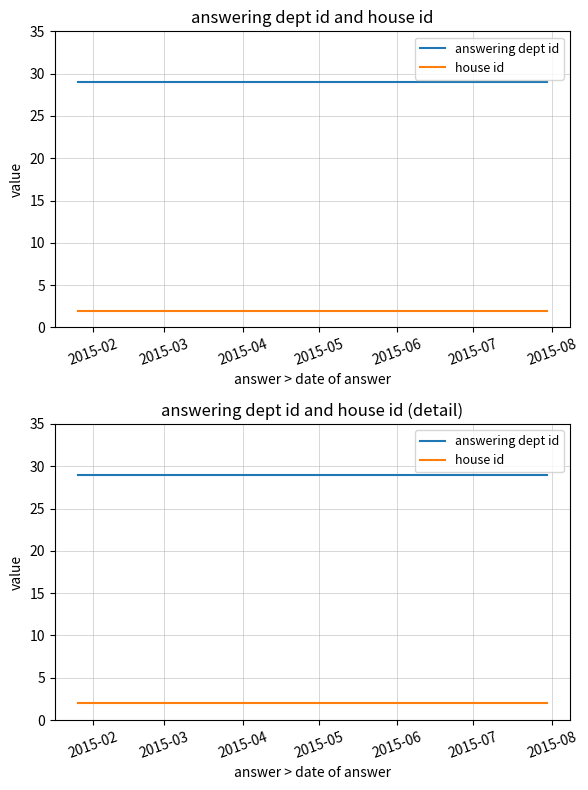

What is the approximate value of answering dept id at 2015-04?

29